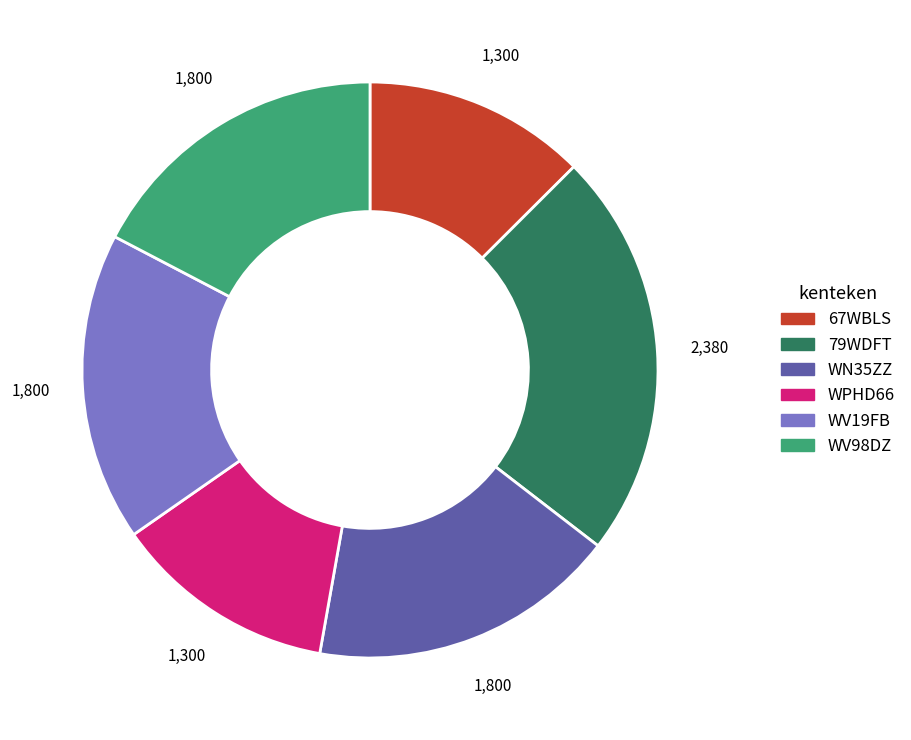

Is there any slice that represents more than half of the pie?

No